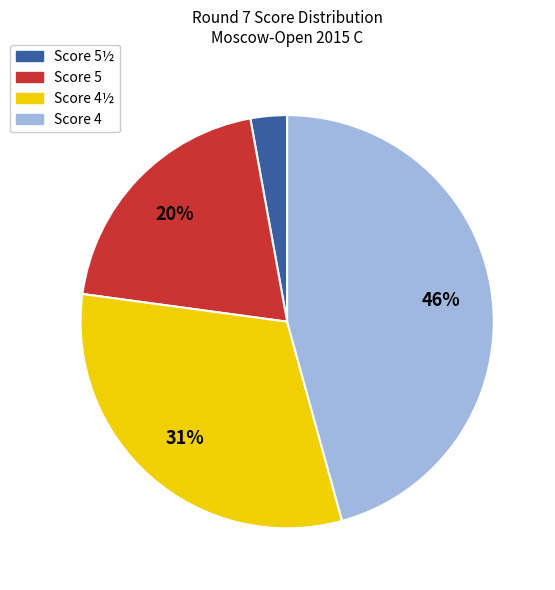

To the nearest percent, what is the average slice percentage?

25%